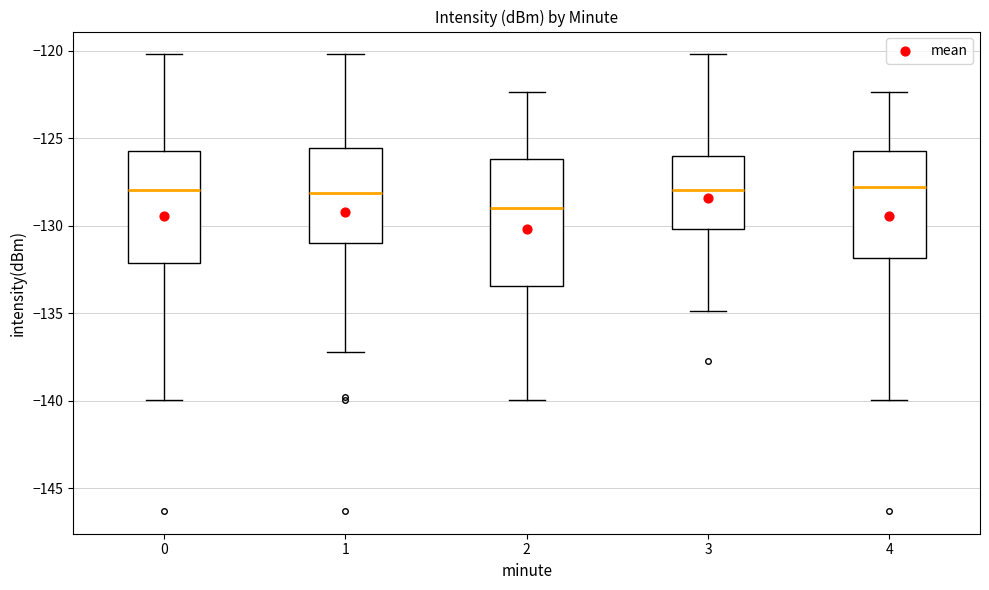

Which box's median line is the lowest?

2